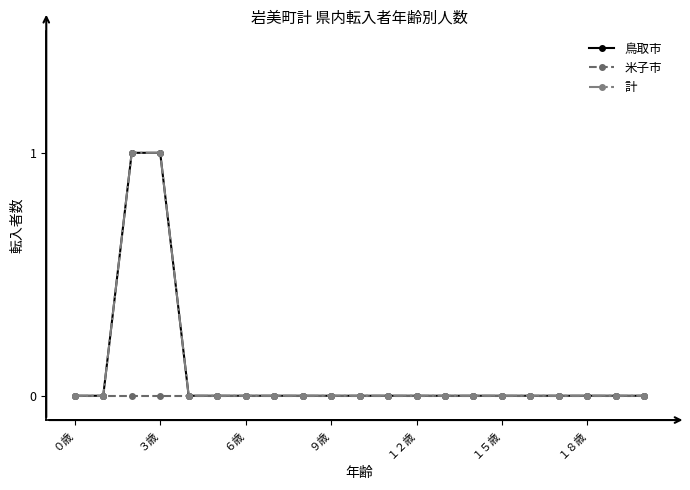

True or false: 計 has more than 1 points higher than both neighbors.

False